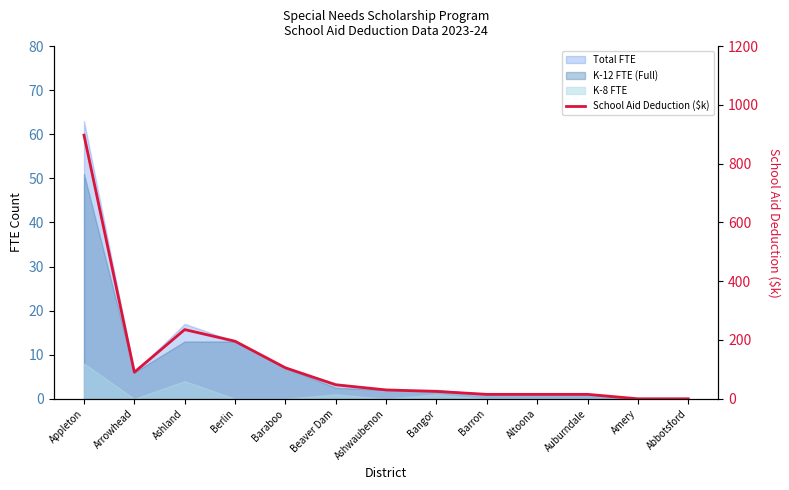

The value at Baraboo is 151.9. True or false?

False